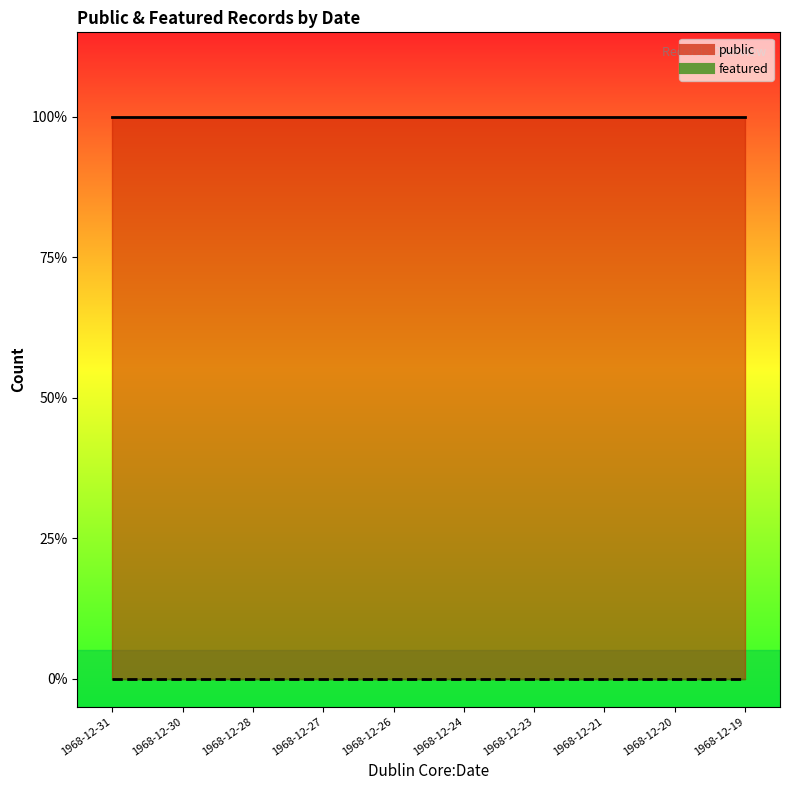

What is the total value across all series at 1968-12-28?

1